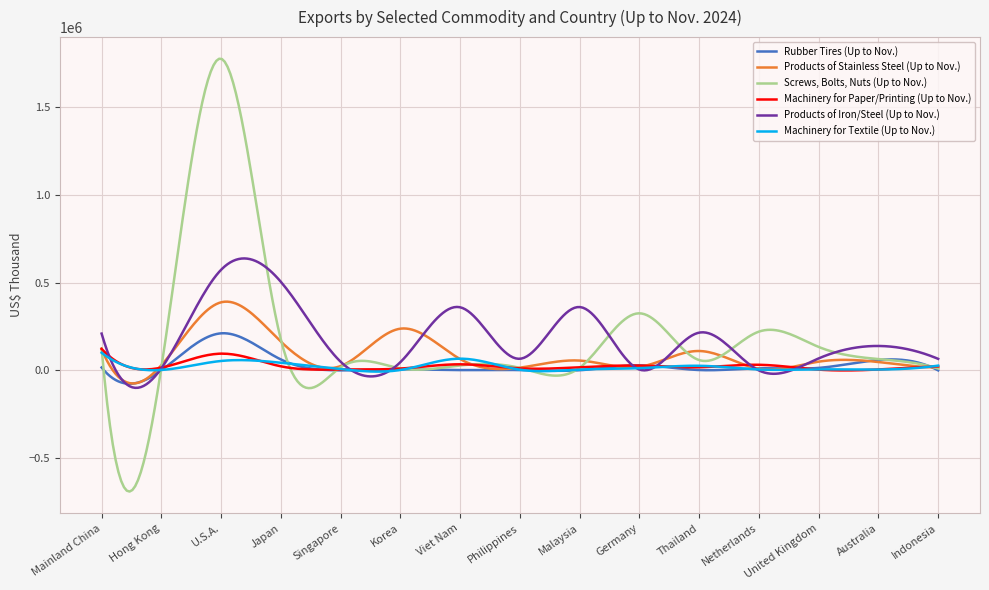

Which series has the widest spread of values?

Screws, Bolts, Nuts (Up to Nov.)